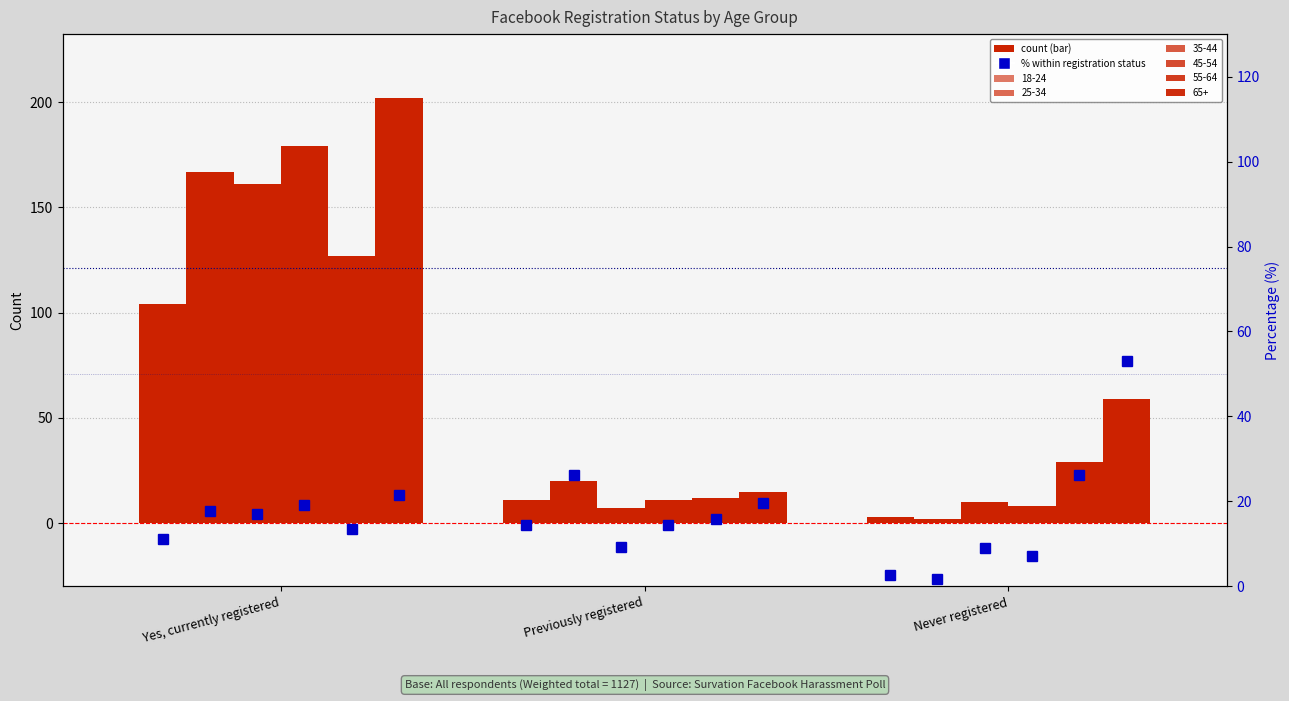

What position from the right is Previously registered?

2